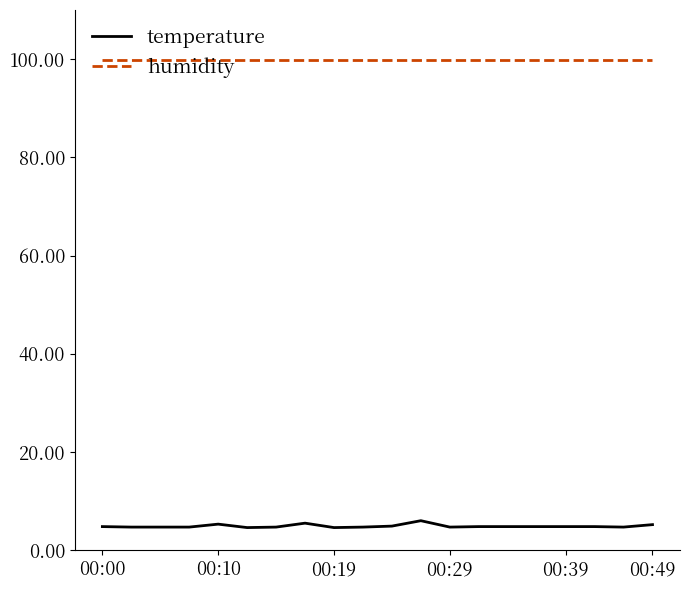

True or false: humidity and temperature intersect in this chart.

False